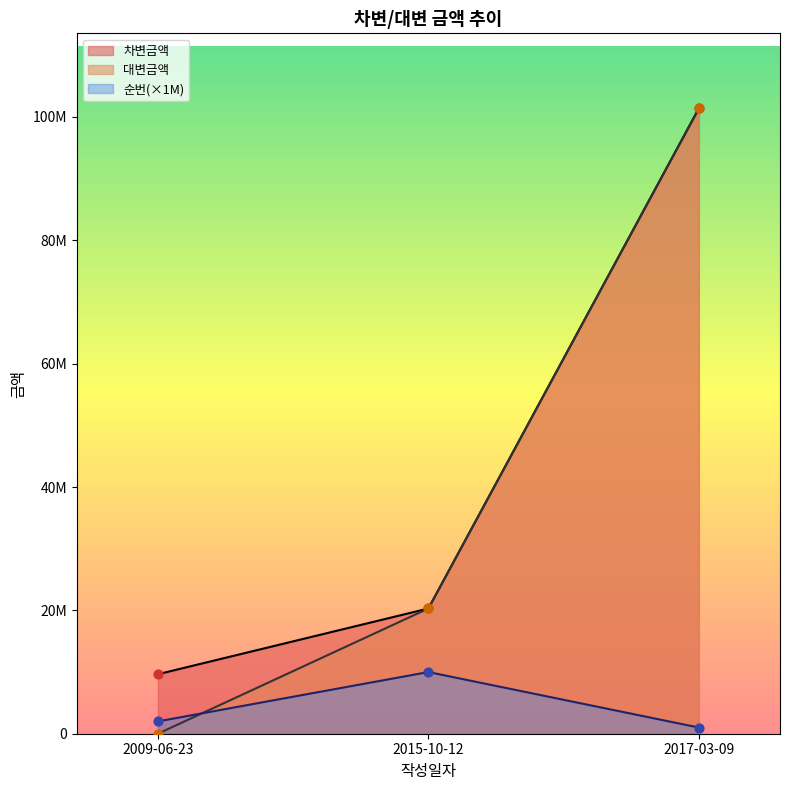

Which series has the widest spread of Y values?

대변금액